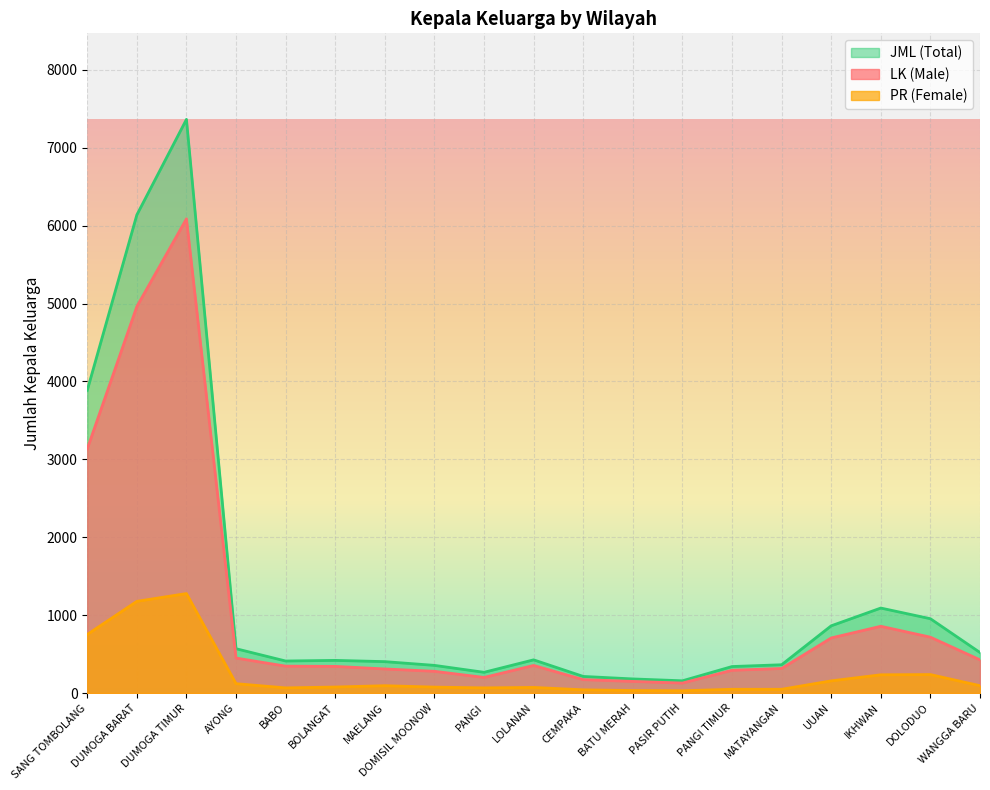

What is the maximum value for JML (Total)?

7365